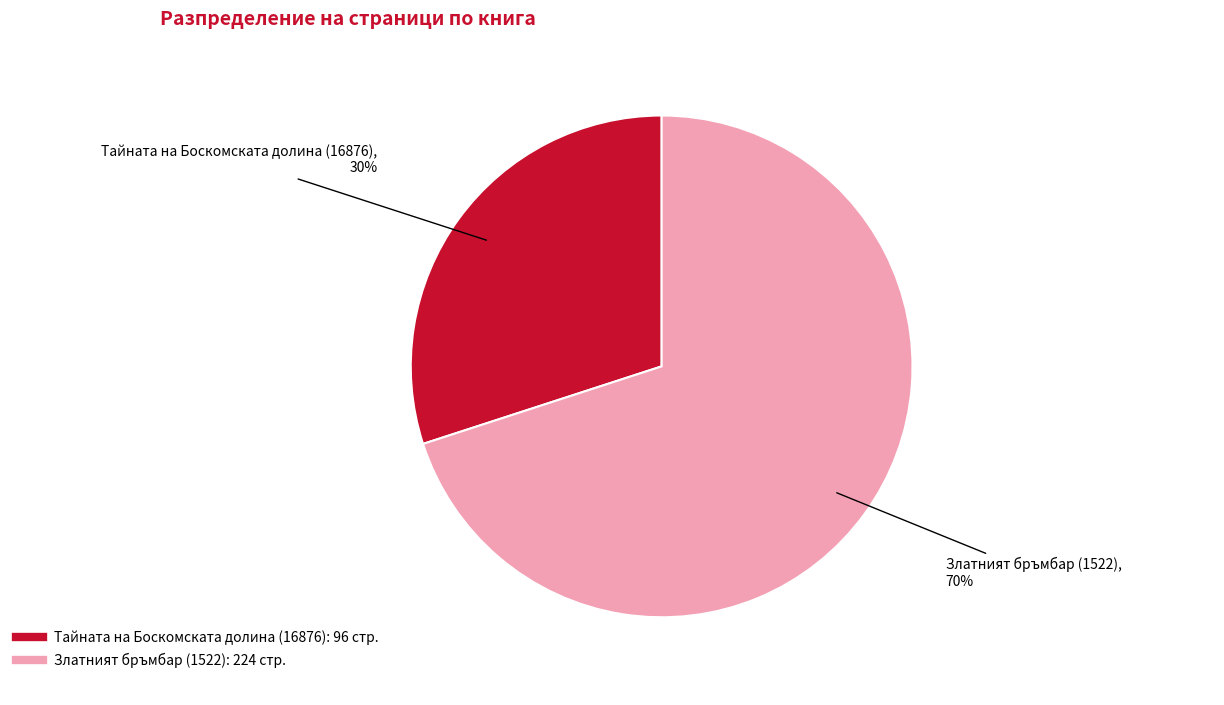

Which has a higher value, Тайната на Боскомската долина (16876) or Златният бръмбар (1522)?

Златният бръмбар (1522)